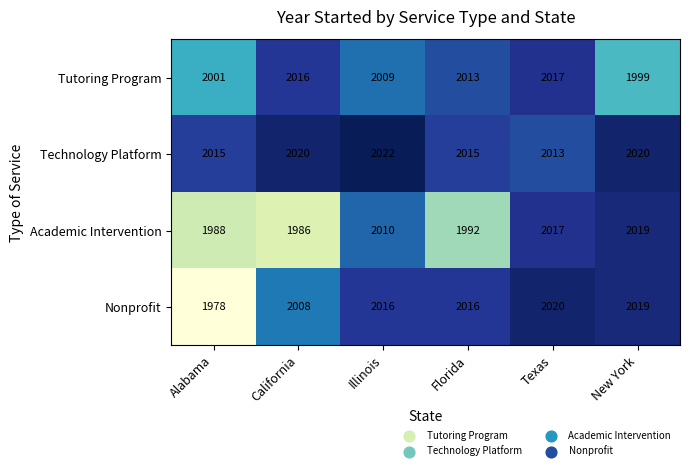

Rank the series at Alabama from highest to lowest value.

Technology Platform, Tutoring Program, Academic Intervention, Nonprofit